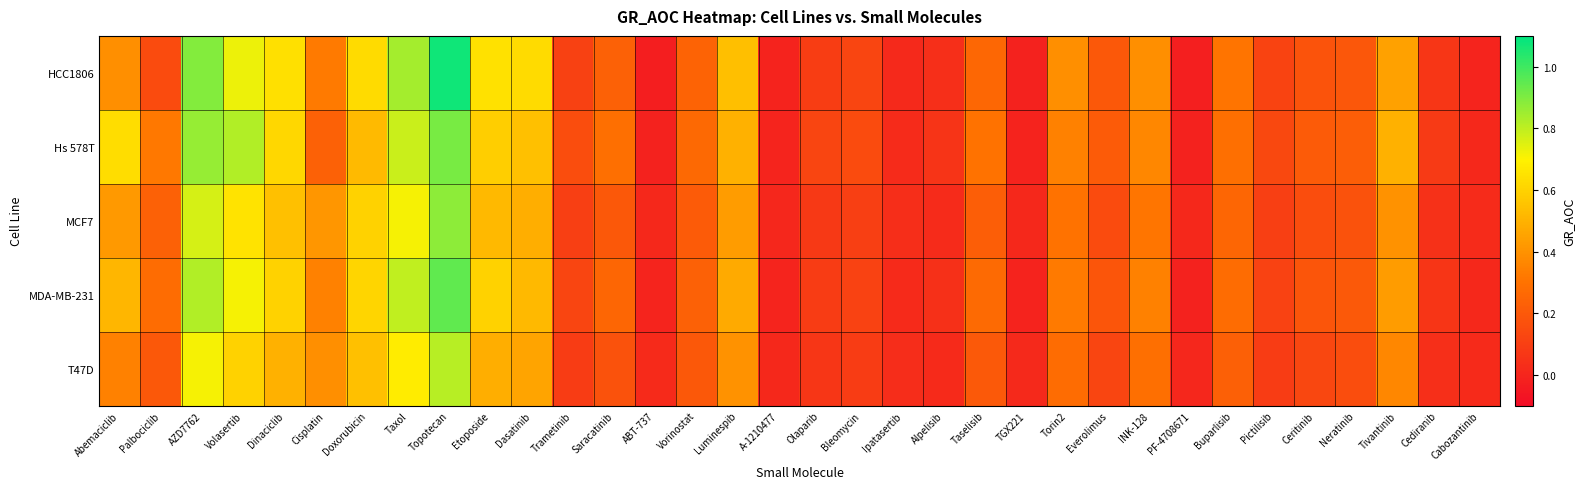

Which series has the largest range (max minus min)?

HCC1806